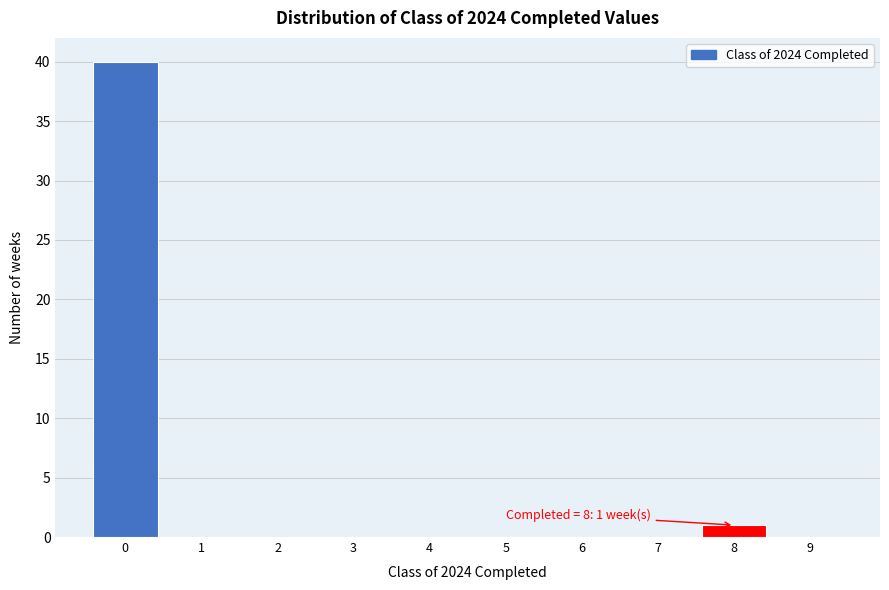

Which range on the x-axis has the tallest bar?

-0.5 to 0.5